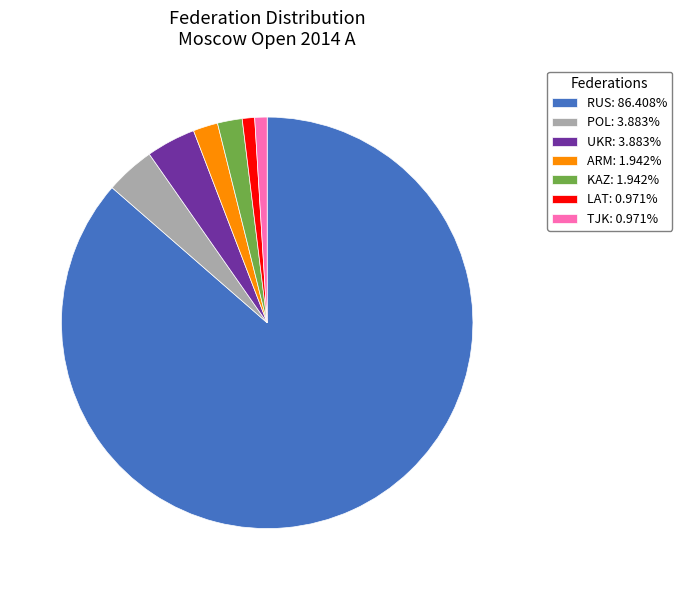

Does any single category account for the majority?

Yes